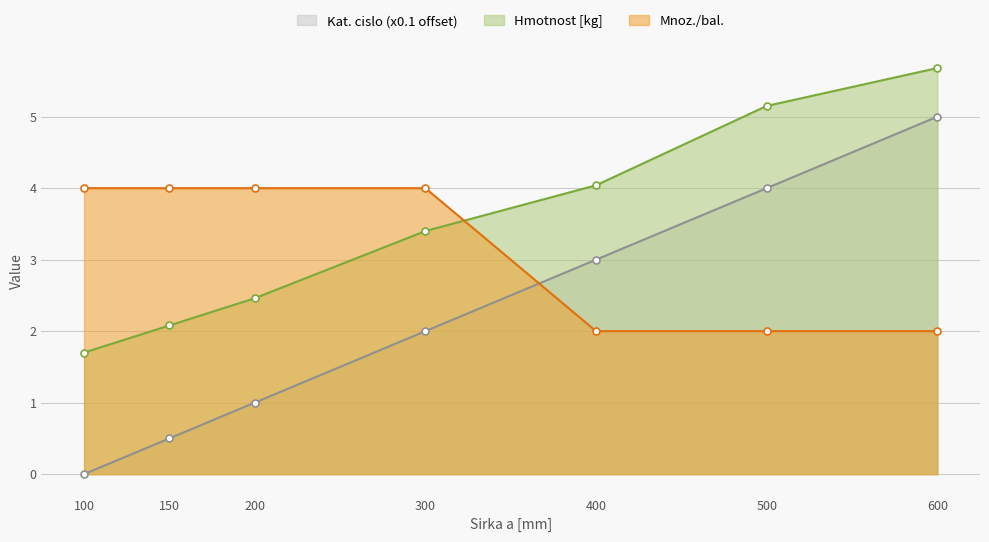

The Kat. cislo (scaled) series shows 0.2 at 200. True or false?

False